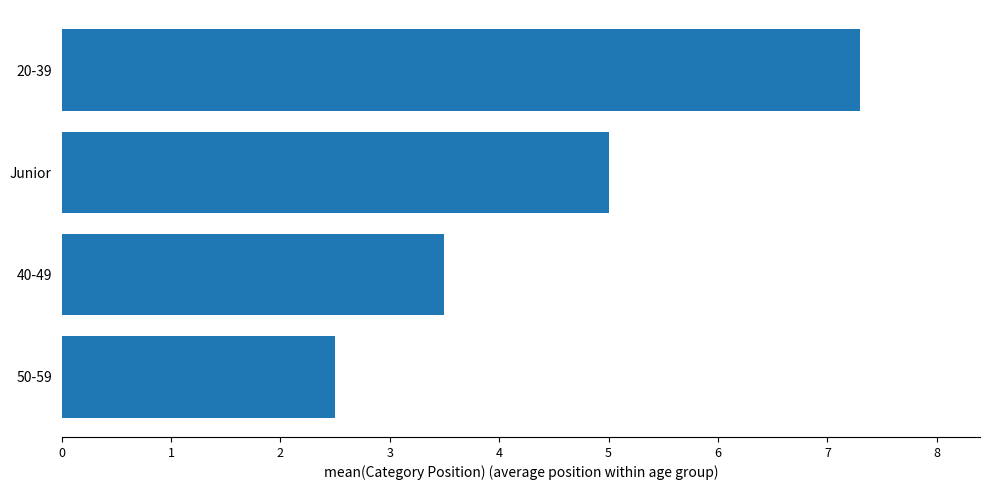

Where is the data nearest to the value 4?

40-49